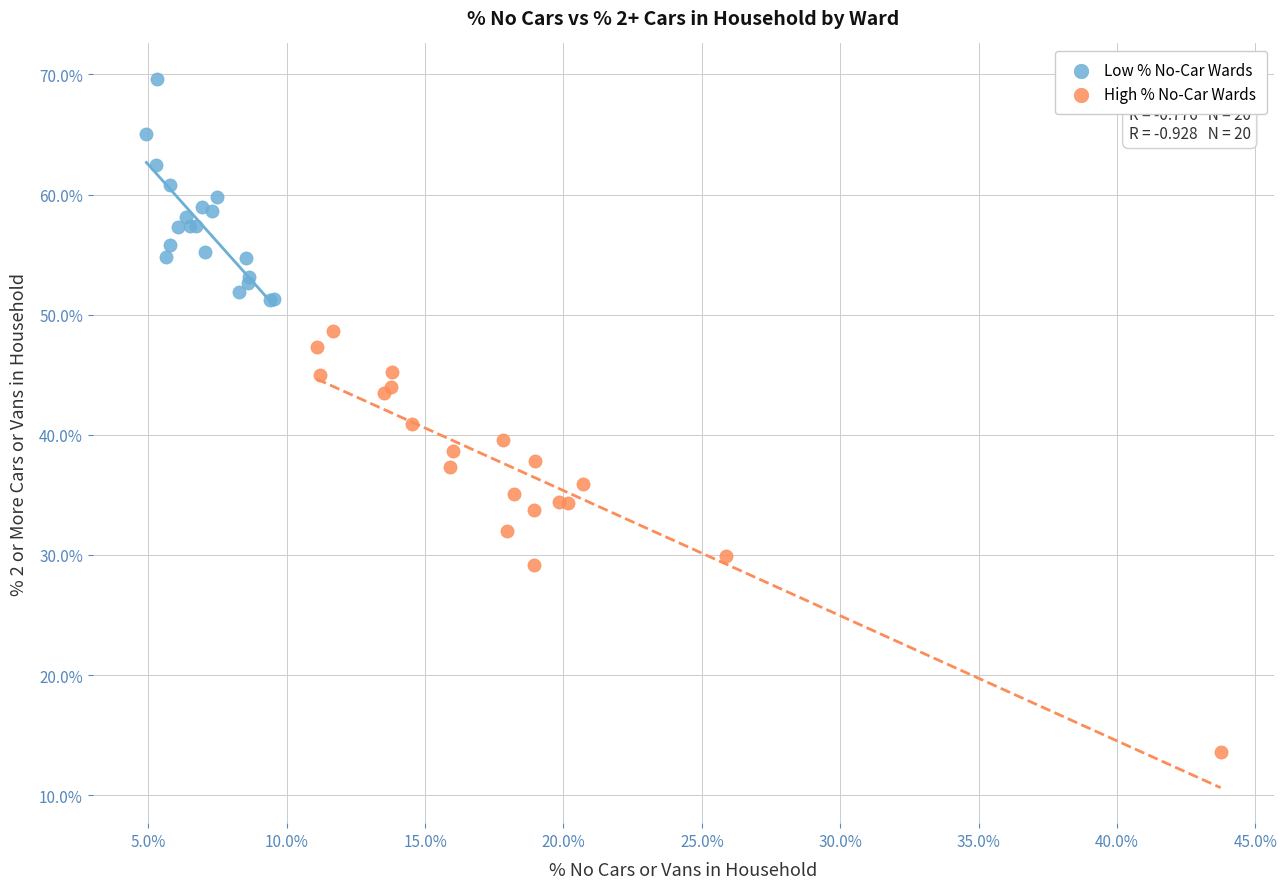

Which series reaches the maximum Y coordinate?

Low % No-Car Wards